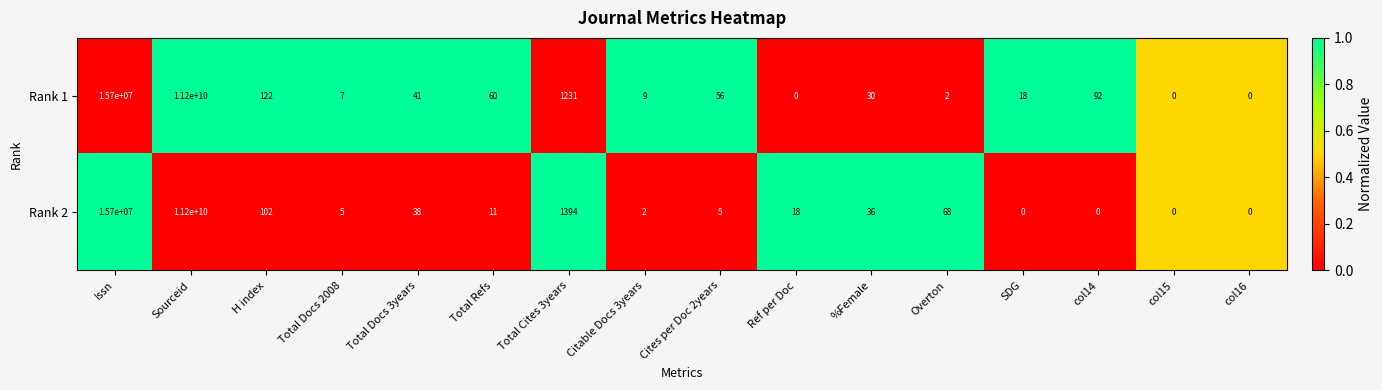

What is the maximum value for Rank 2?

11200000000